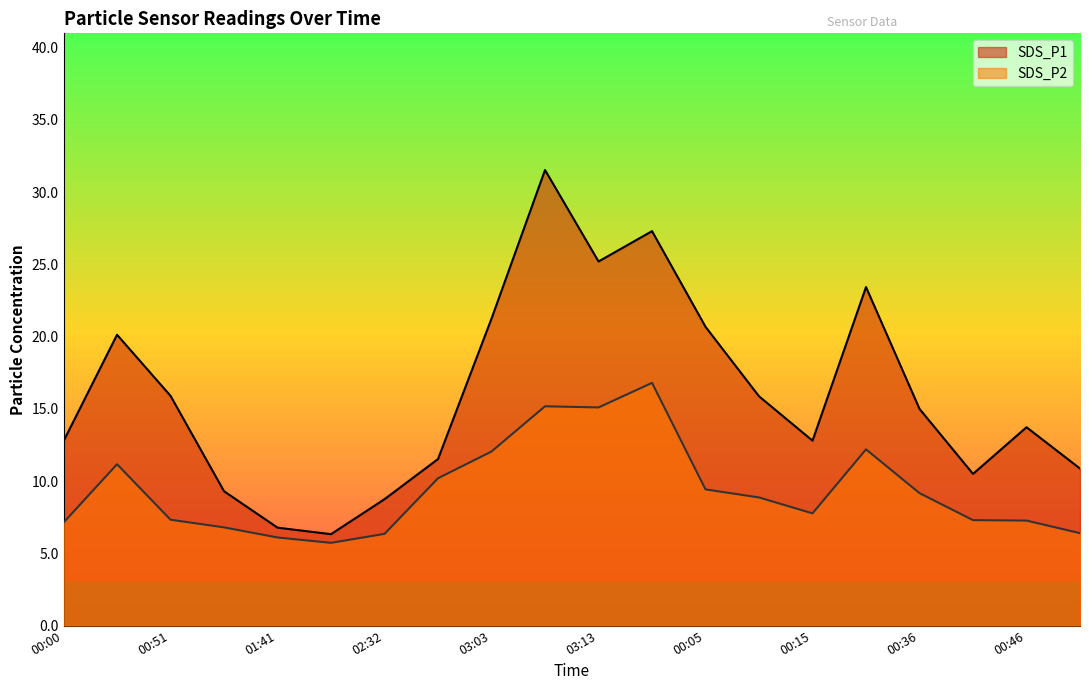

Between 03:18 and 00:15, which series saw the biggest shift?

SDS_P1